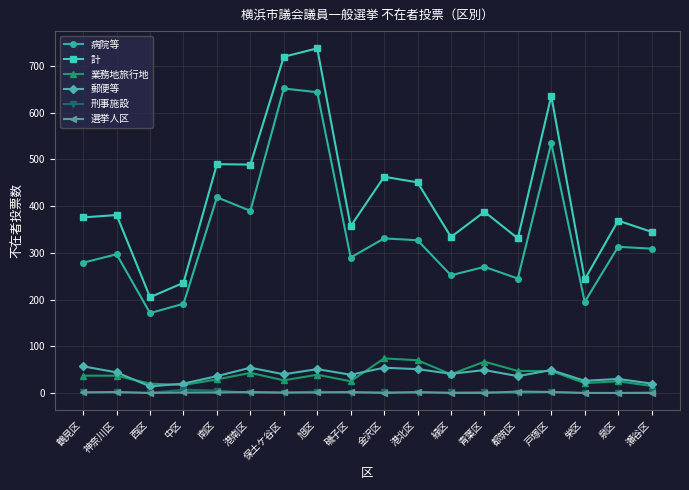

Between 西区 and 都筑区, which series saw the biggest shift?

計